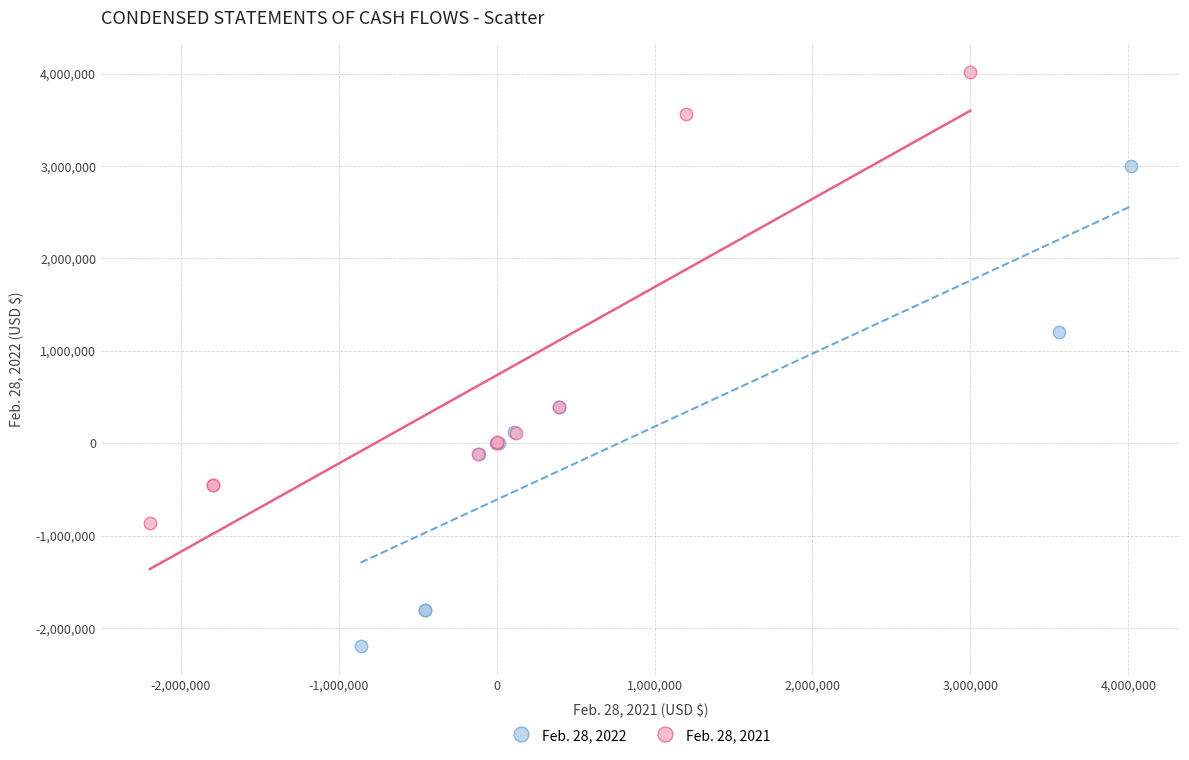

Which series contains the lowest Y value?

Feb. 28, 2022